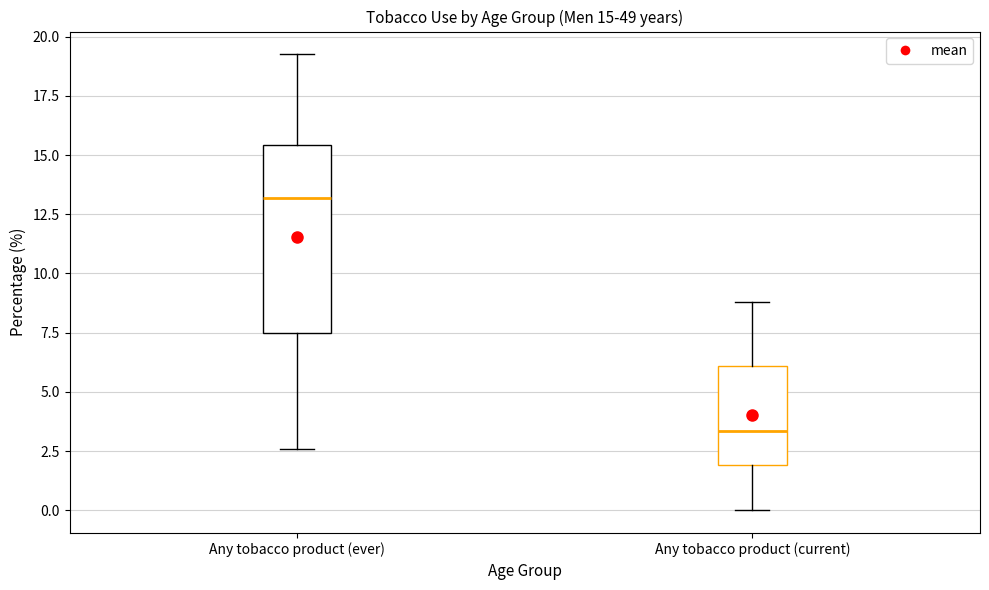

Which box is the tallest, from its lower edge to its upper edge?

Any tobacco product (ever)